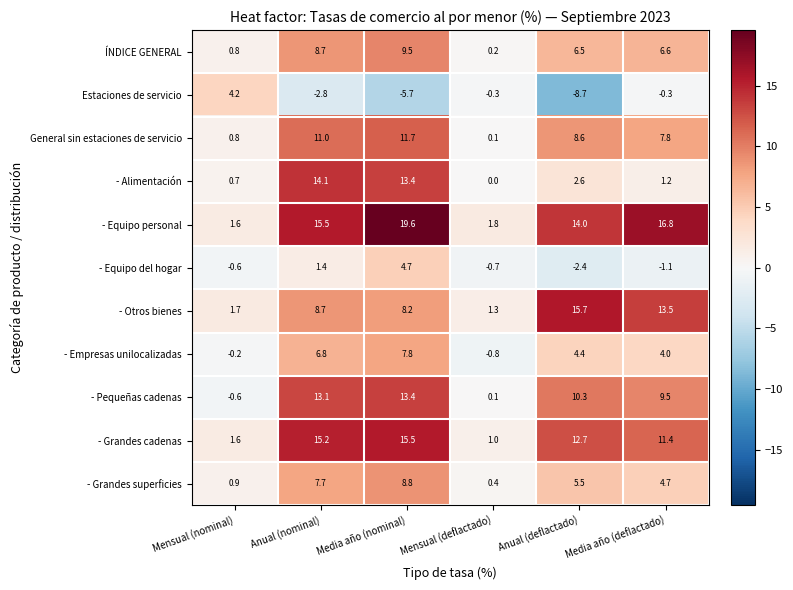

Which series changed the most between Mensual (nominal) and Anual (deflactado)?

- Otros bienes